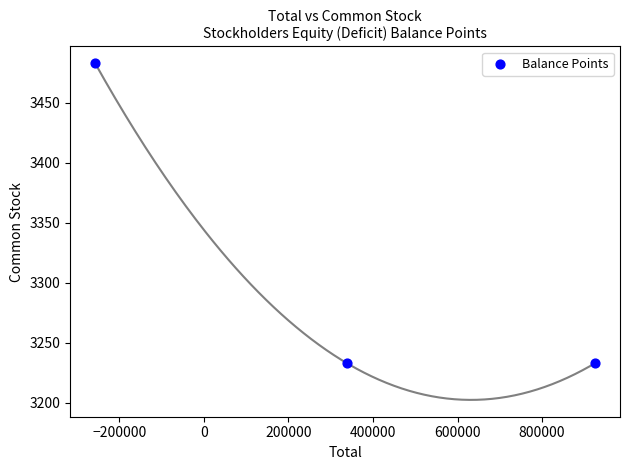

What is the range of X values (max minus min)?

1181959